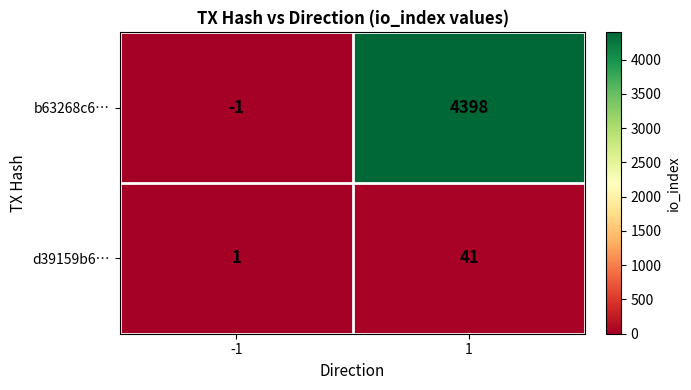

Read the d39159b6… value at 1, to the nearest 5.

40